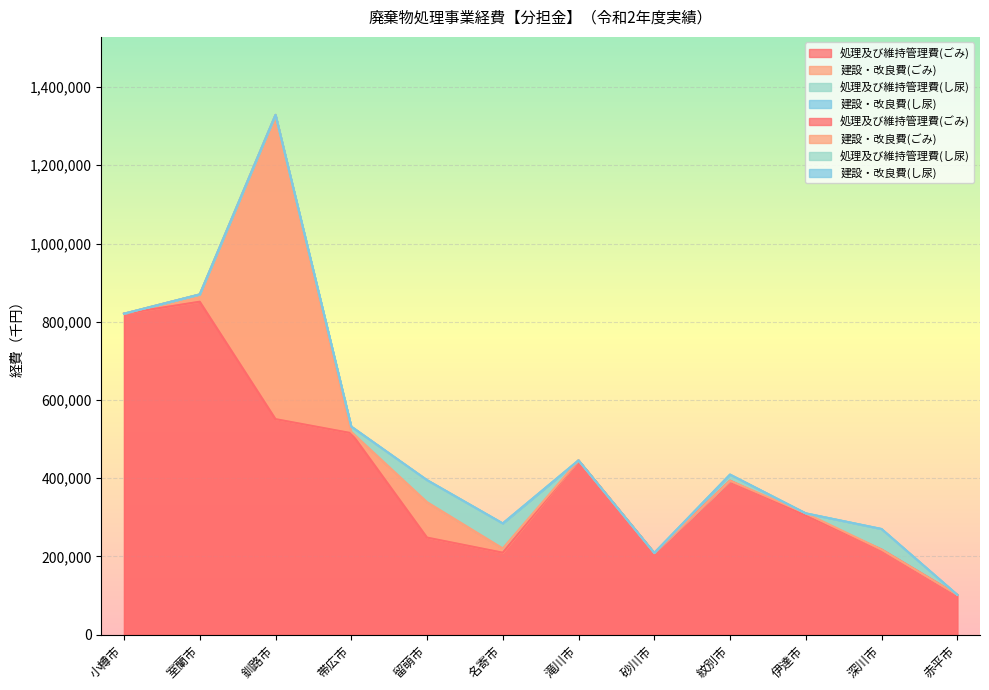

What is the sum of the 処理及び維持管理費(ごみ) values at 紋別市 and 室蘭市?

1244641